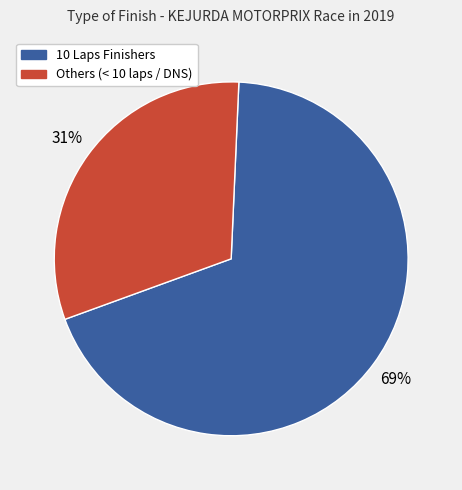

To the nearest percent, what is the average slice percentage?

50%